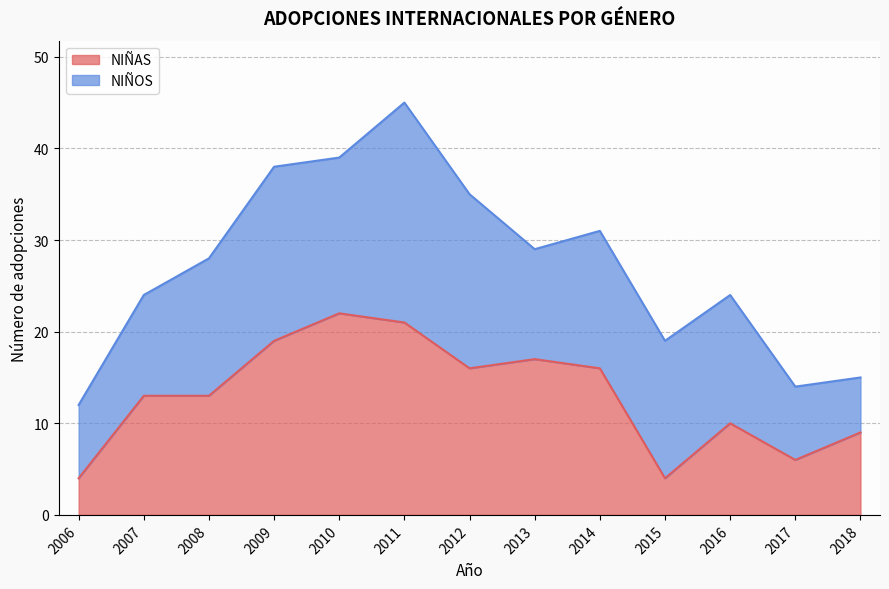

The value at 2006 is 4. True or false?

True